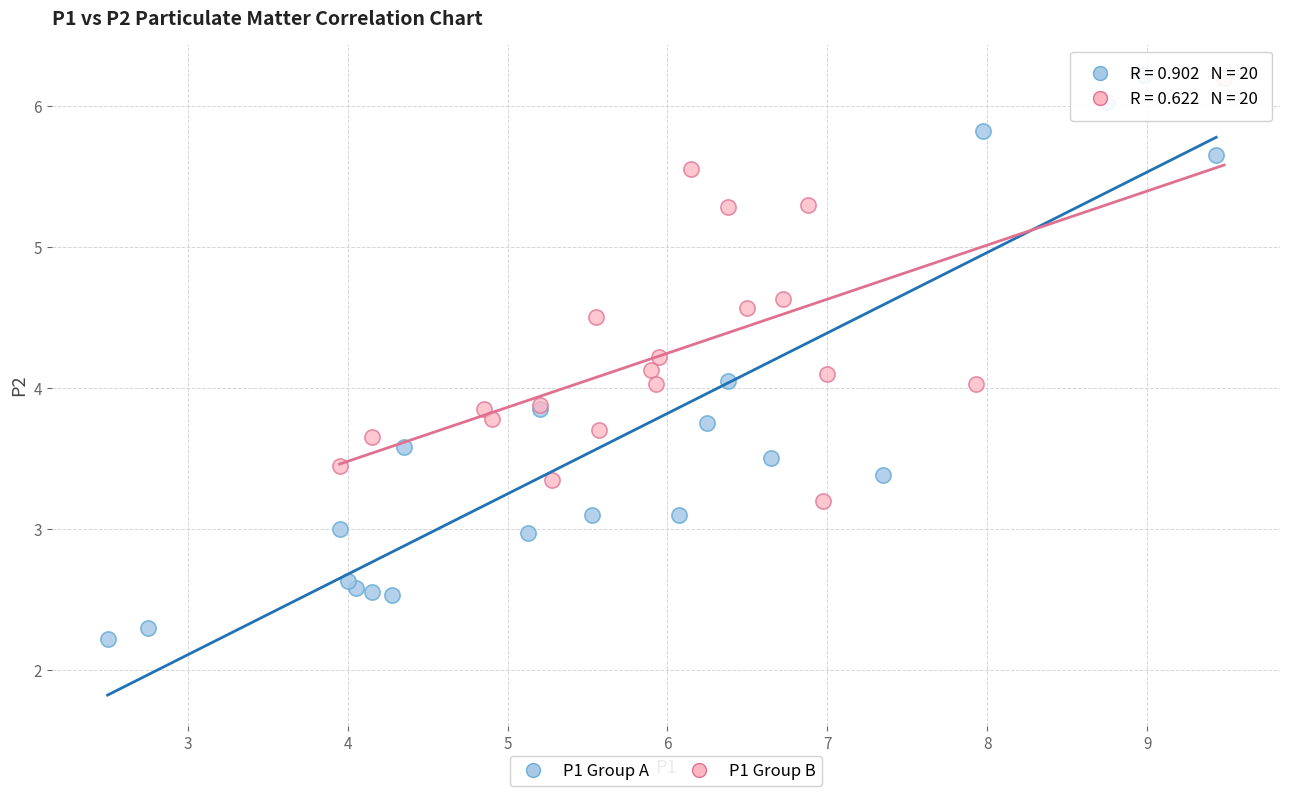

Which series has the largest Y range (max minus min)?

P1 Group A